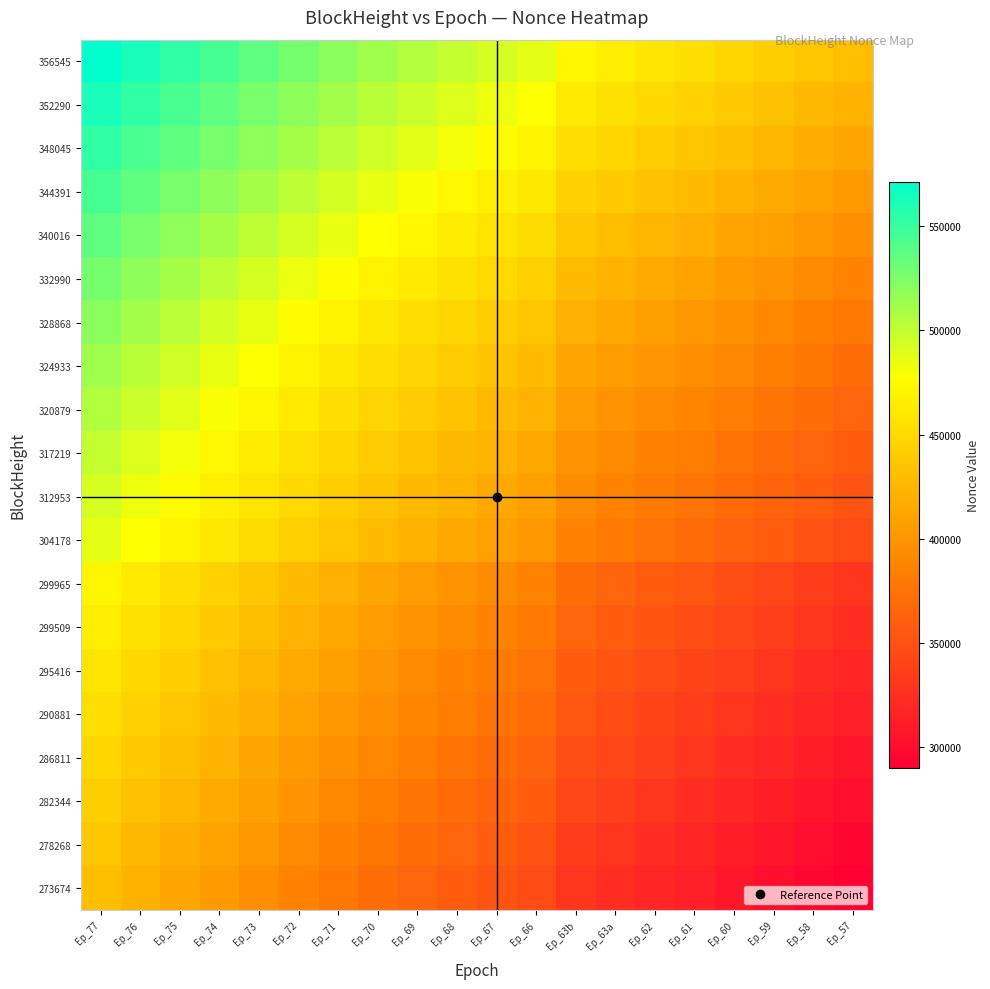

Which series has the largest range (max minus min)?

356545